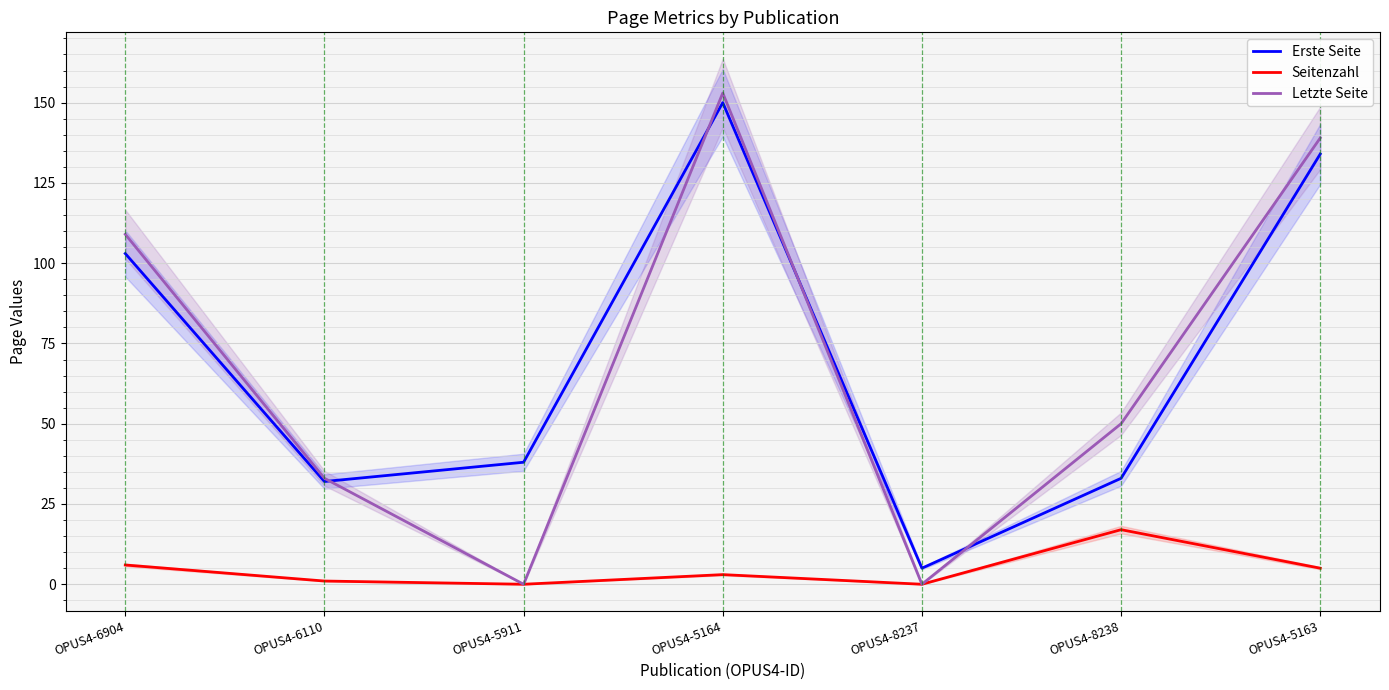

How many data points in Erste Seite are less than 38?

3